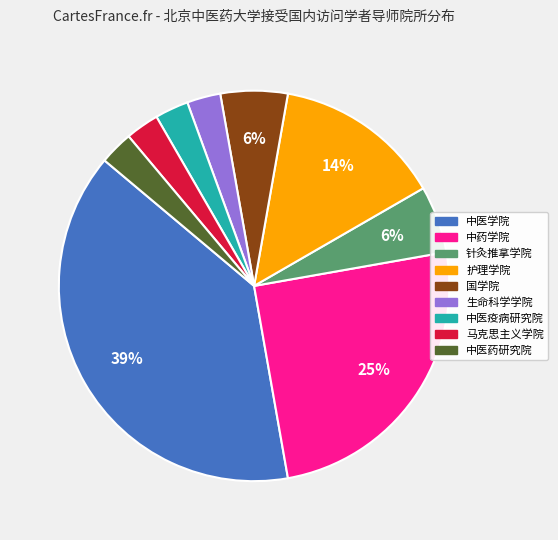

Is the sum of 国学院 and 针灸推拿学院 greater than half?

No